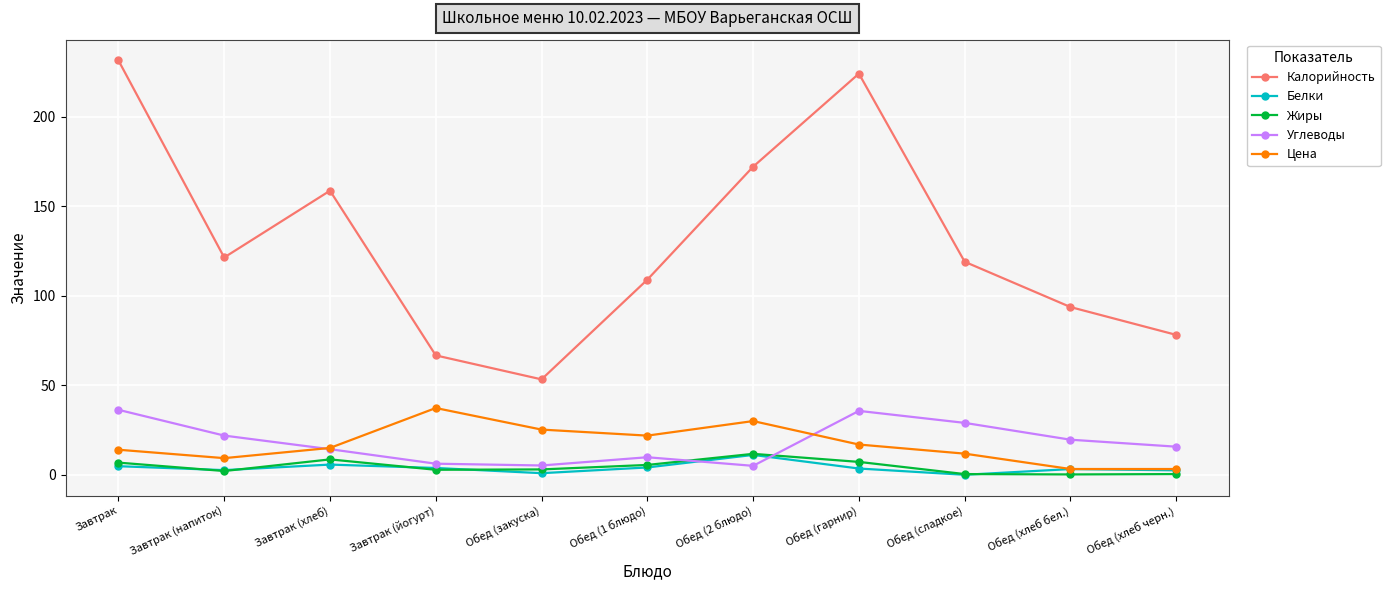

Where is the first local maximum for Жиры?

Завтрак (хлеб)